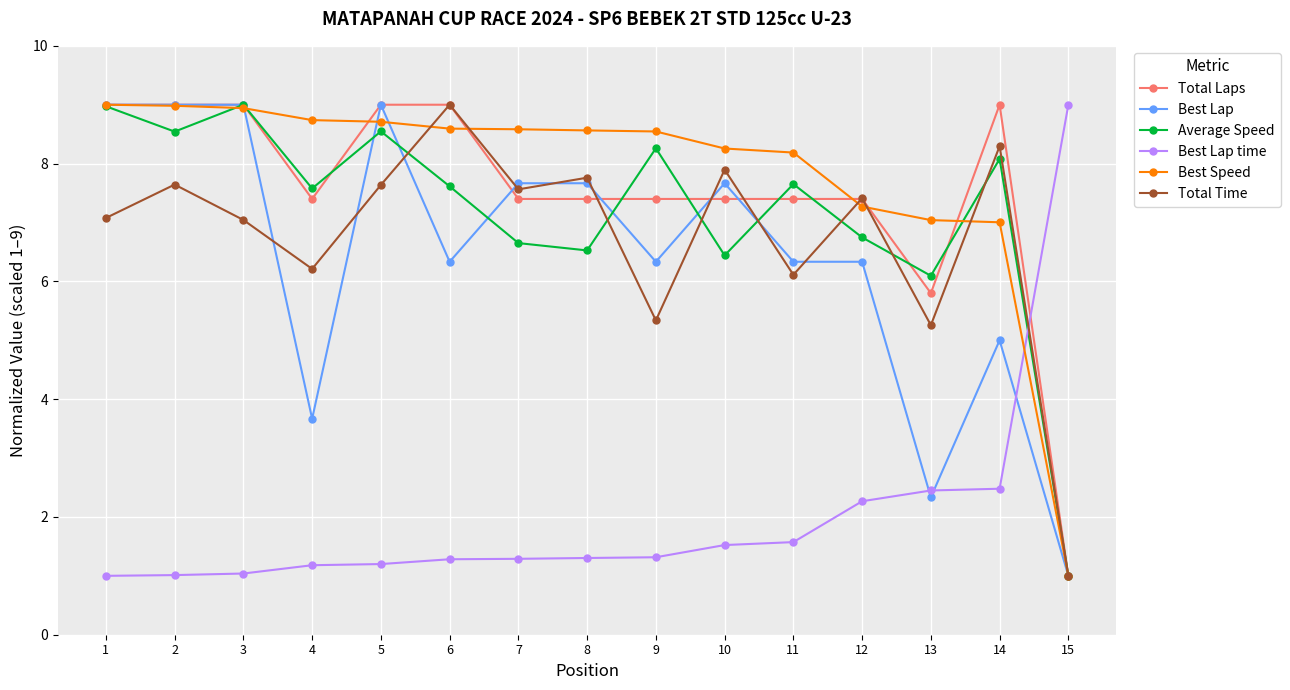

What is the value of the Total Laps point at the 13th from the left?

5.8